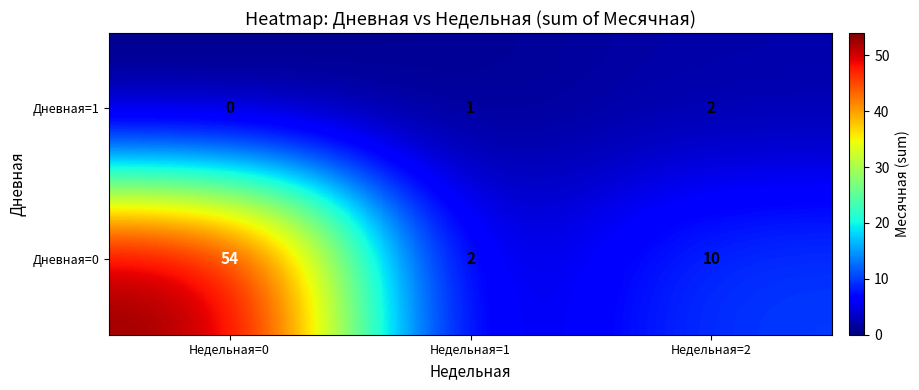

What is the greatest value displayed?

54